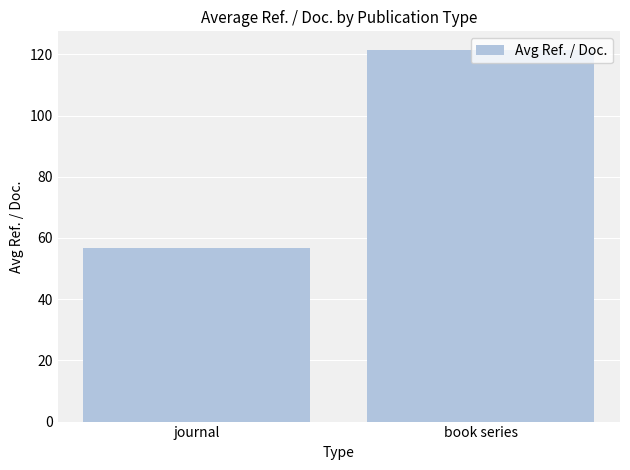

What is the sum of the values at book series and journal?

178.1